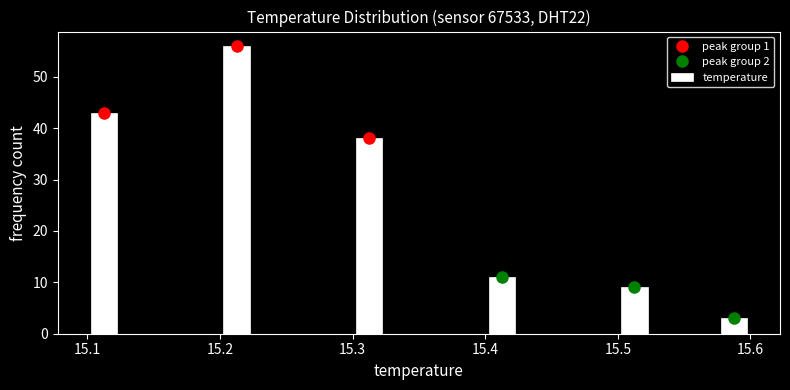

Read against the x-axis, roughly where is the centre of the tallest bar?

15.21